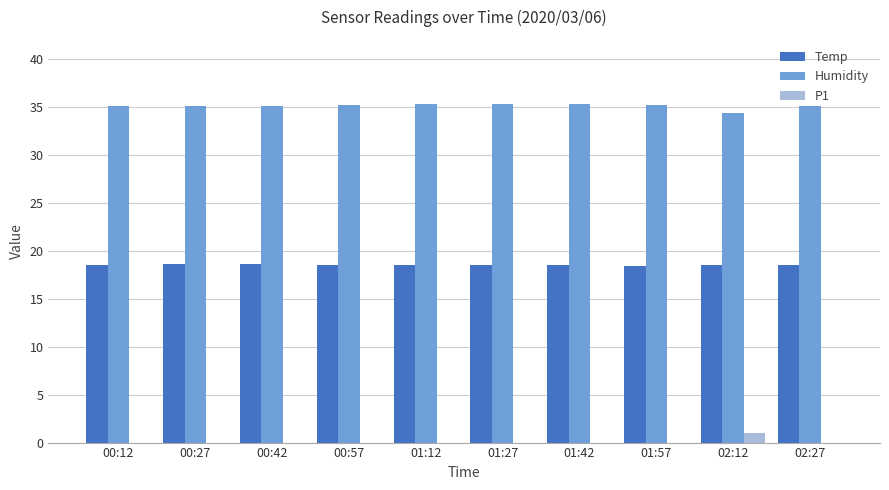

How many data points does each series have?

10